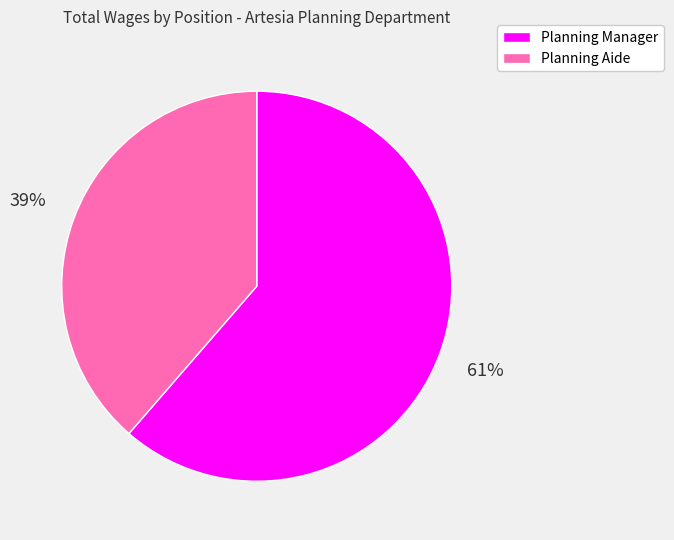

What is the largest slice in the pie chart?

Planning Manager